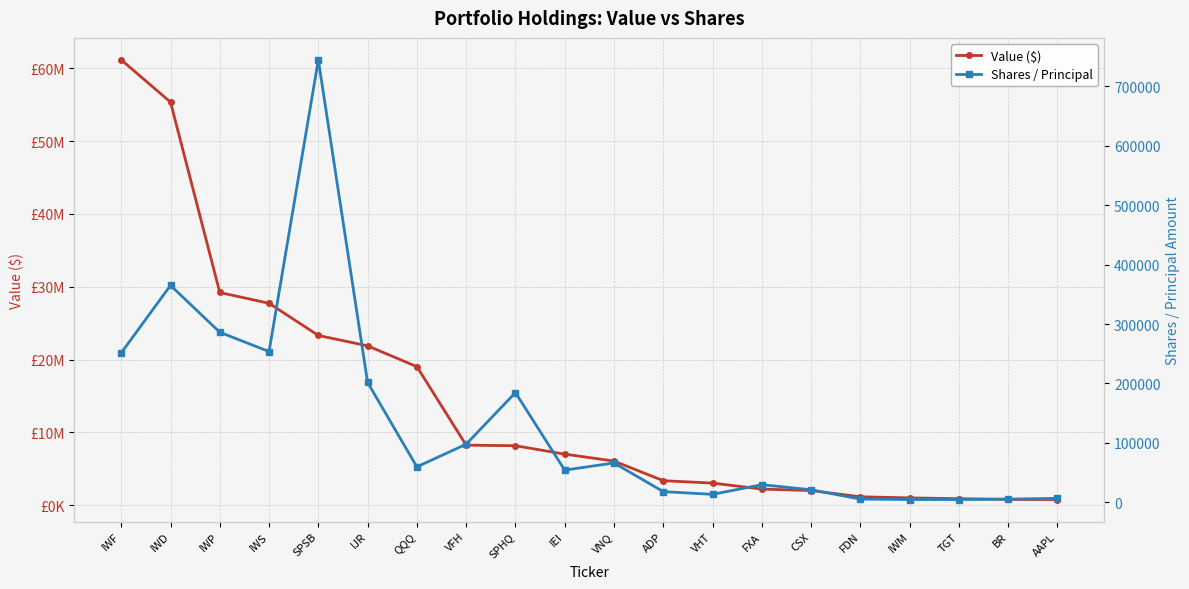

True or false: Value ($) has a value of 536902 at AAPL.

False